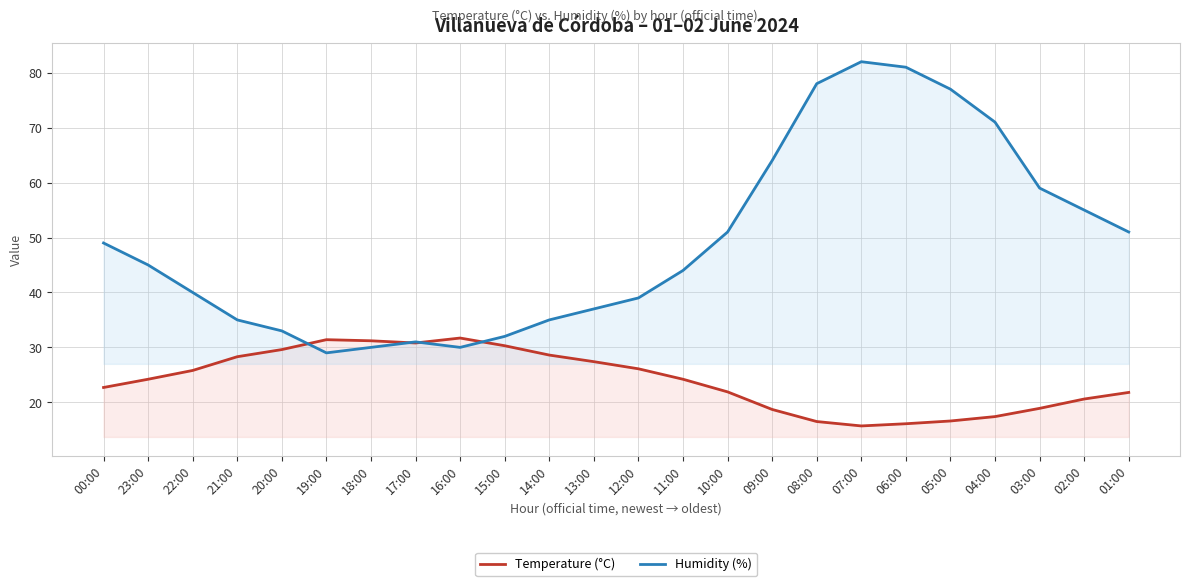

What is the difference between the highest and lowest values at 04:00?

53.6